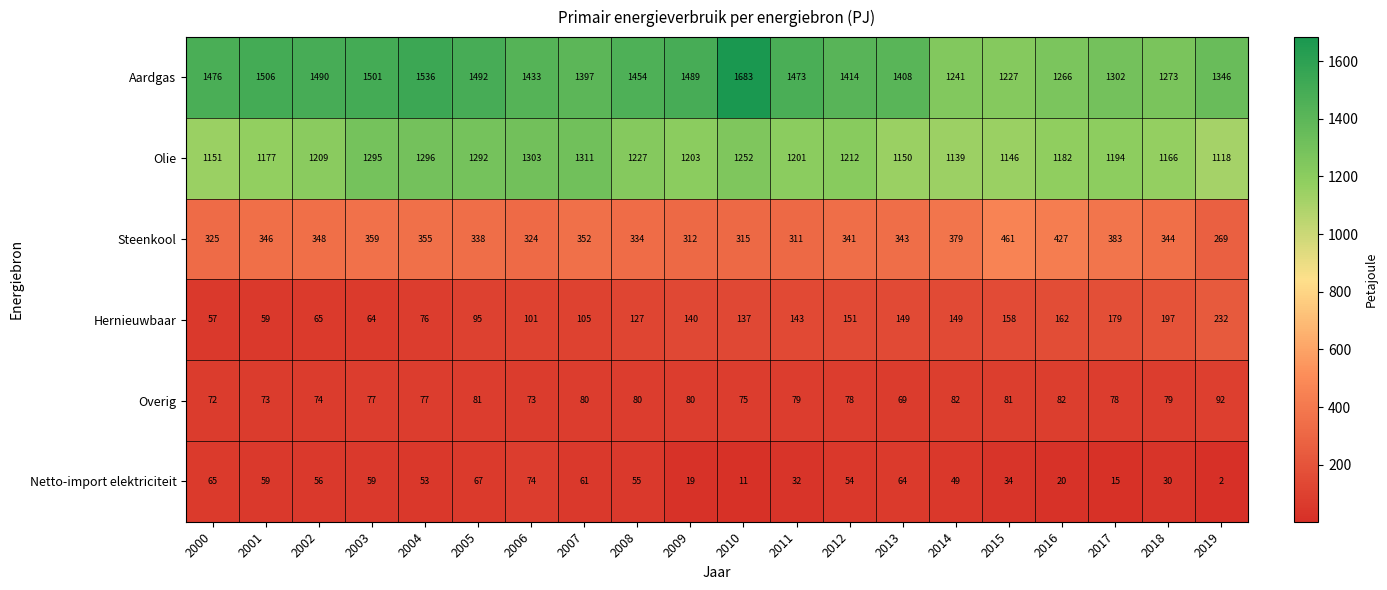

Which series changed the most between 2010 and 2013?

Aardgas